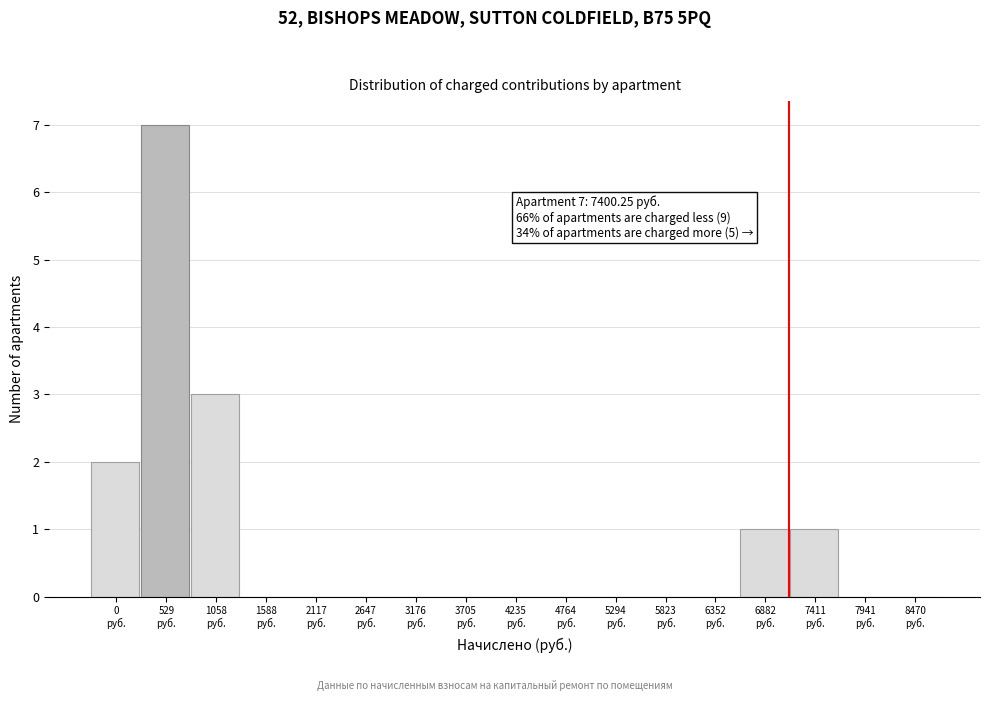

What is the greatest value displayed?

7